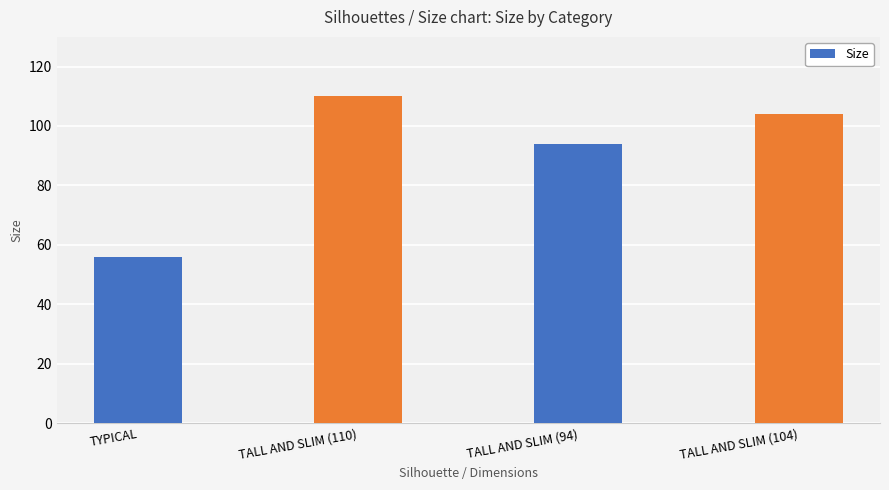

Where is the data nearest to the value 83?

TALL AND SLIM (94)